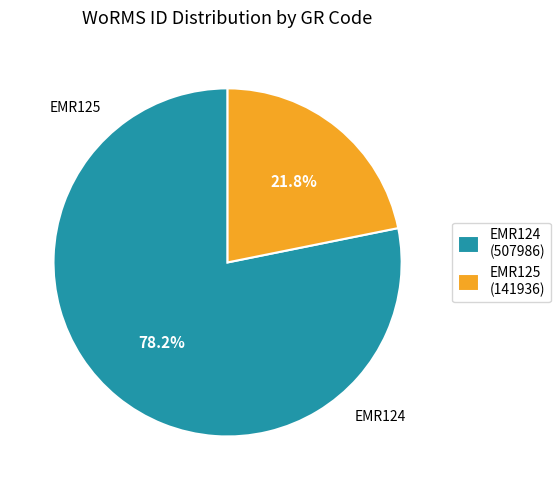

What is the ratio of the value at EMR125 to the value at EMR124?

0.3